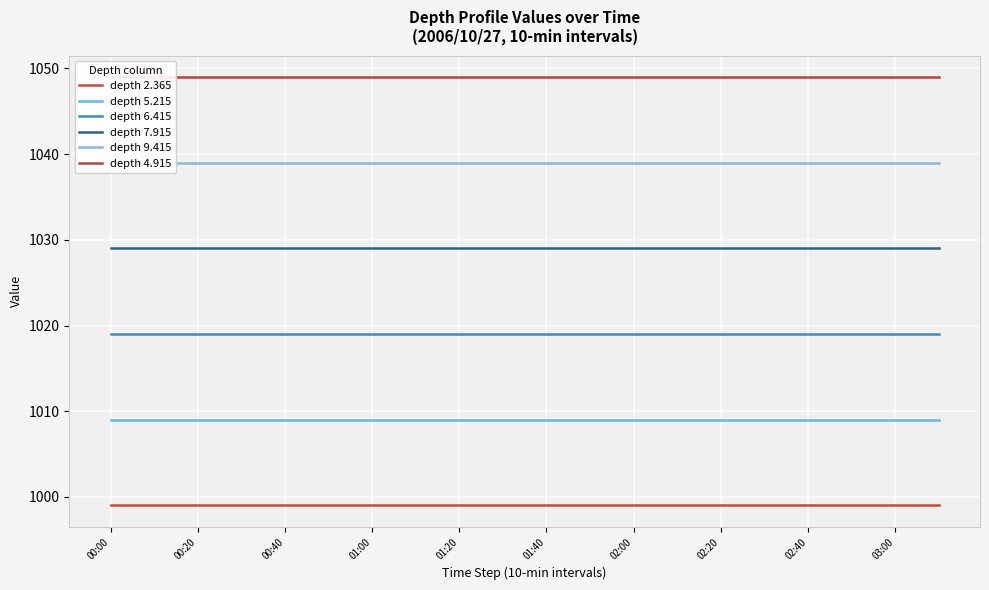

Rank the series by their maximum value, from highest to lowest.

depth 4.915, depth 9.415, depth 7.915, depth 6.415, depth 5.215, depth 2.365